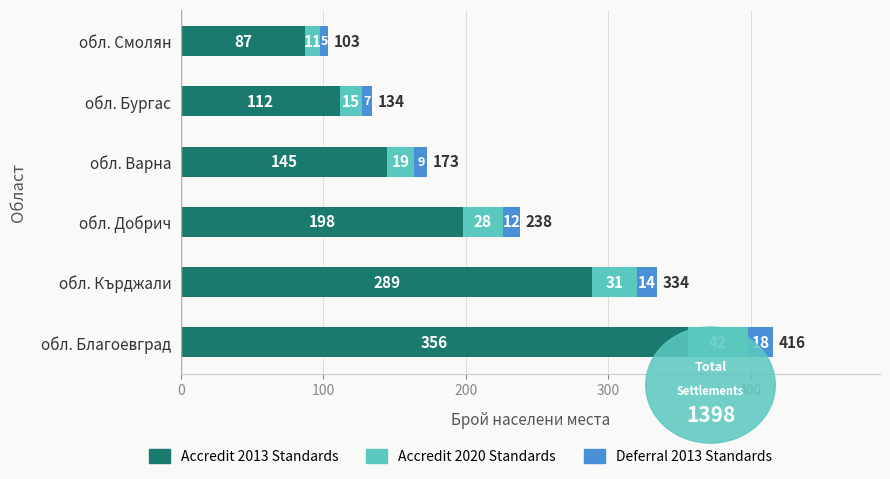

Which category has the lowest value in the Accredit 2013 Standards series?

обл. Смолян